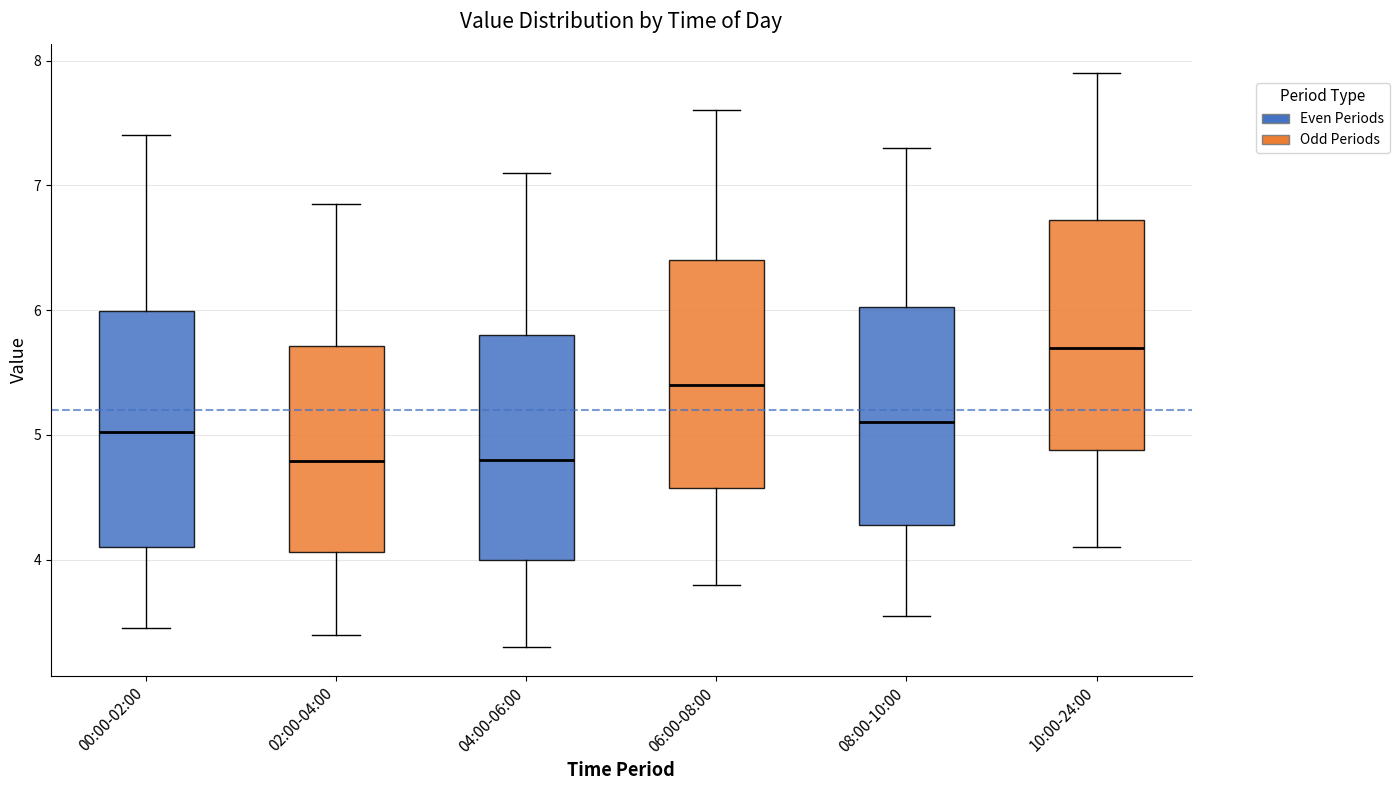

Reading left to right, read every box against the y-axis: the position of its median line, the range the box covers, and the ends of its whiskers. The values are not printed on the chart, so give them approximately, as read against the axis.

00:00-02:00: median 5.0, box 4.1 to 6.0, whiskers 3.5 to 7.4
02:00-04:00: median 4.8, box 4.1 to 5.7, whiskers 3.4 to 6.9
04:00-06:00: median 4.8, box 4.0 to 5.8, whiskers 3.3 to 7.1
06:00-08:00: median 5.4, box 4.6 to 6.4, whiskers 3.8 to 7.6
08:00-10:00: median 5.1, box 4.3 to 6.0, whiskers 3.6 to 7.3
10:00-24:00: median 5.7, box 4.9 to 6.7, whiskers 4.1 to 7.9